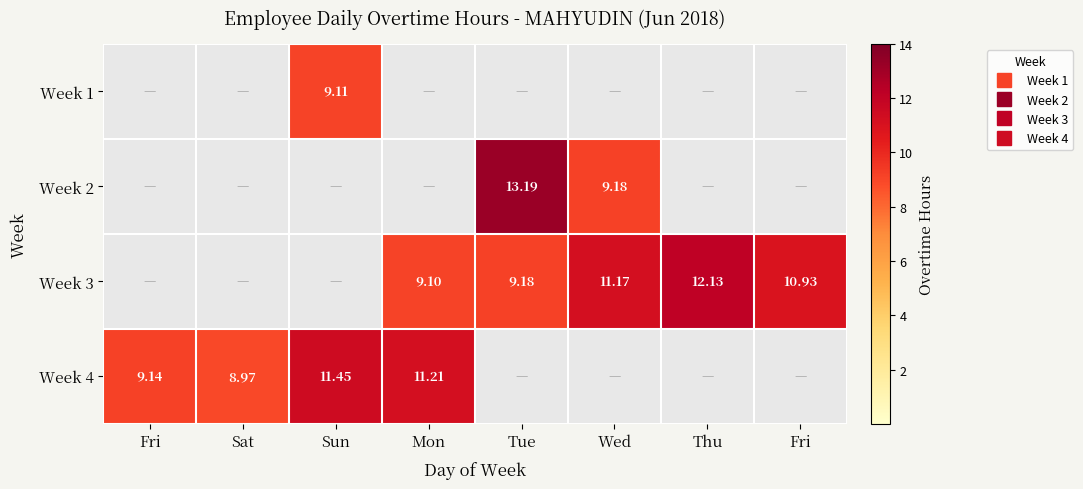

How many data points in Week 4 are above 8?

4